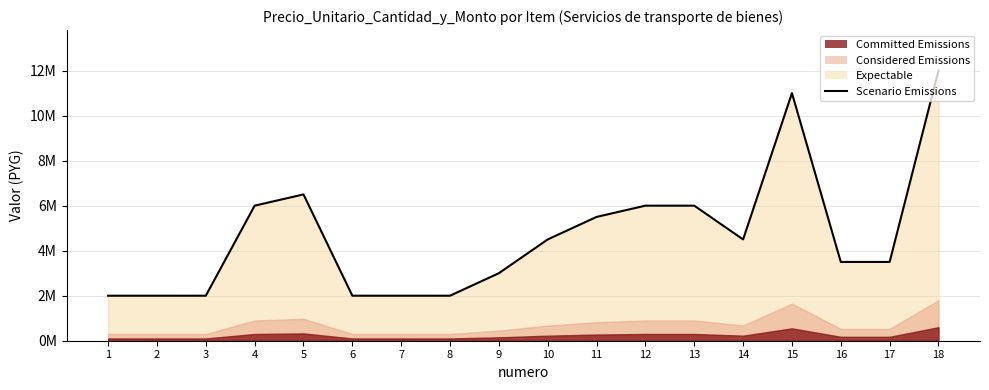

What is the sum of all values?

84000000